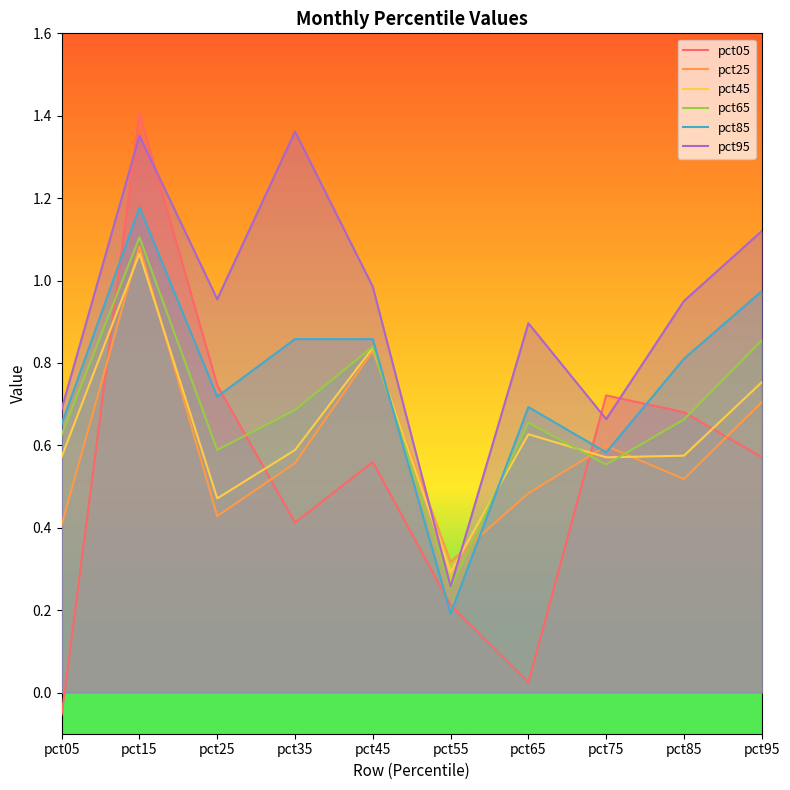

Does the chart display data point markers on the line(s)?

No